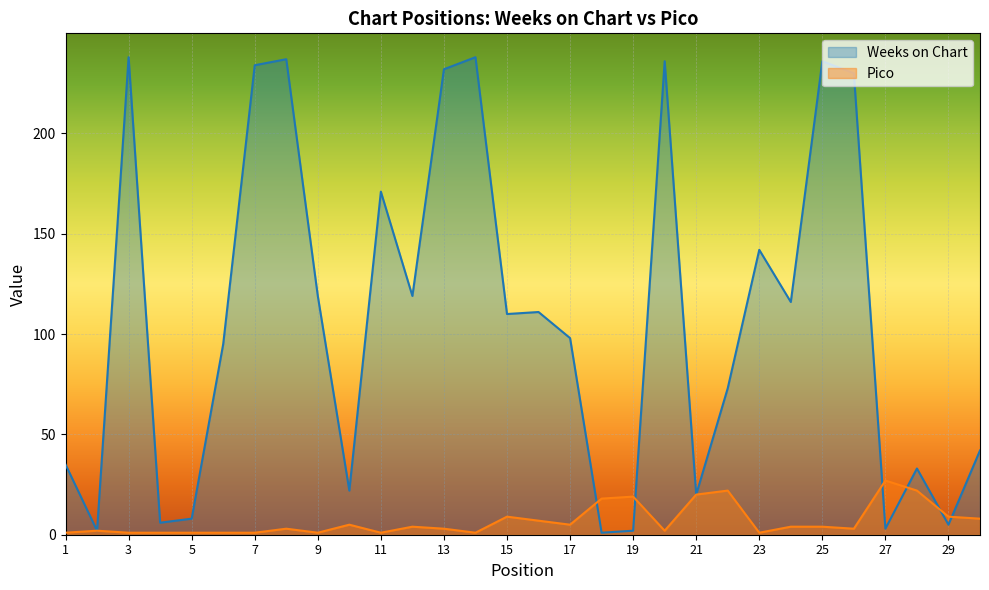

At how many categories does at least one series exceed 216?

8